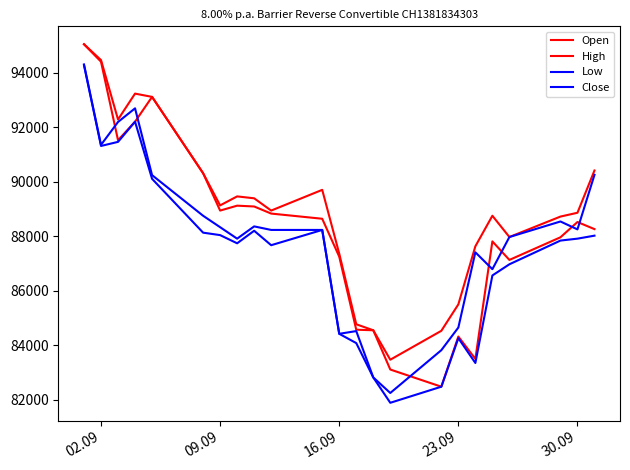

Does the chart display data point markers on the line(s)?

No